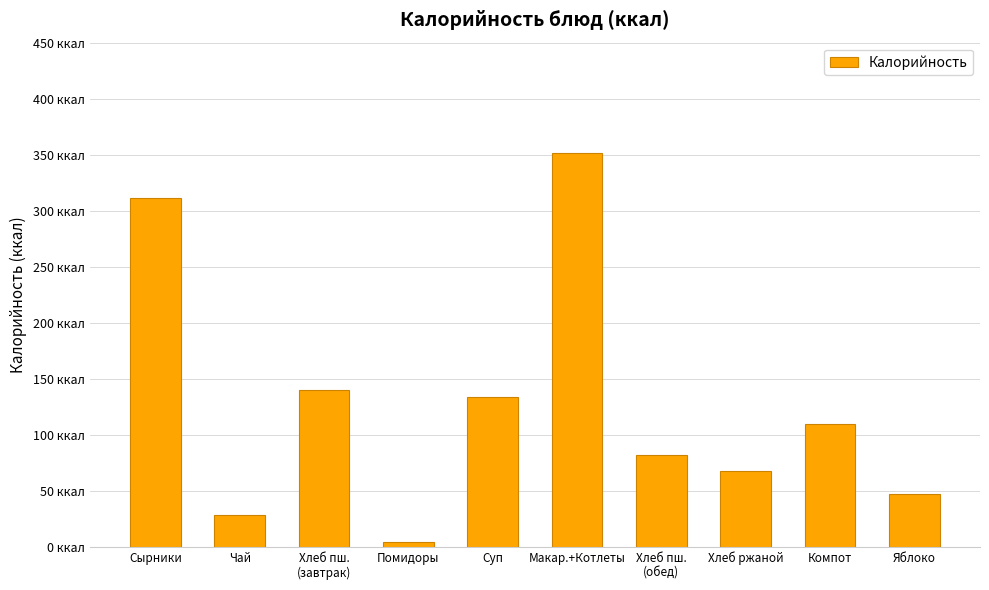

Reading left to right, extract all data points from this chart.

311.0	28.0	140.0	4.3	134.0	351.4	82.2	68.0	110.0	47.0